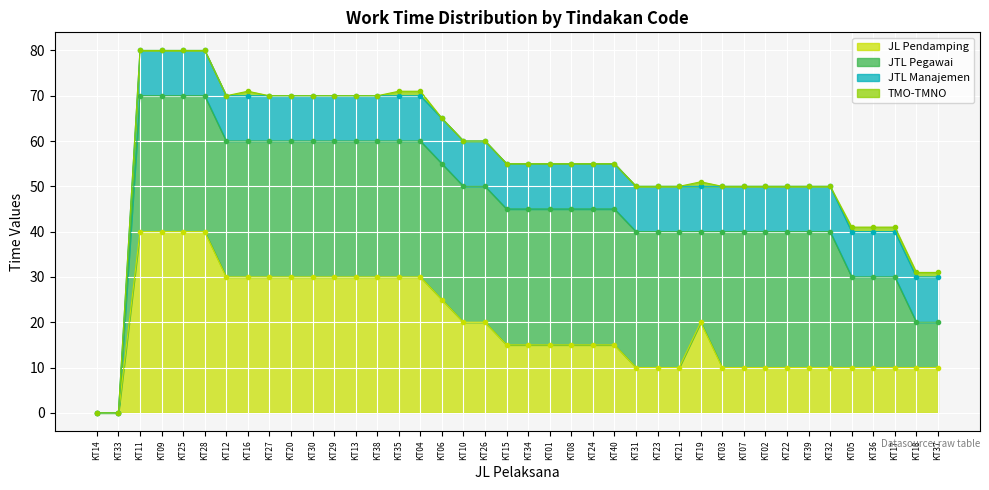

What is the difference between the TMO-TMNO values at KT04 and KT15?

1